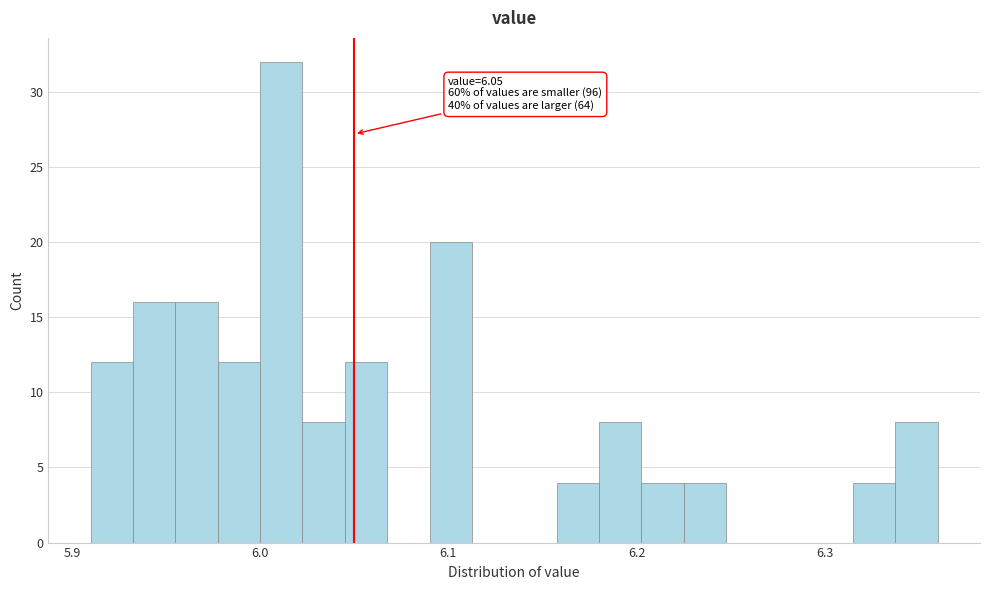

Around what value on the x-axis is the tallest bar? Give the approximate position of its centre, as read against the axis.

6.01